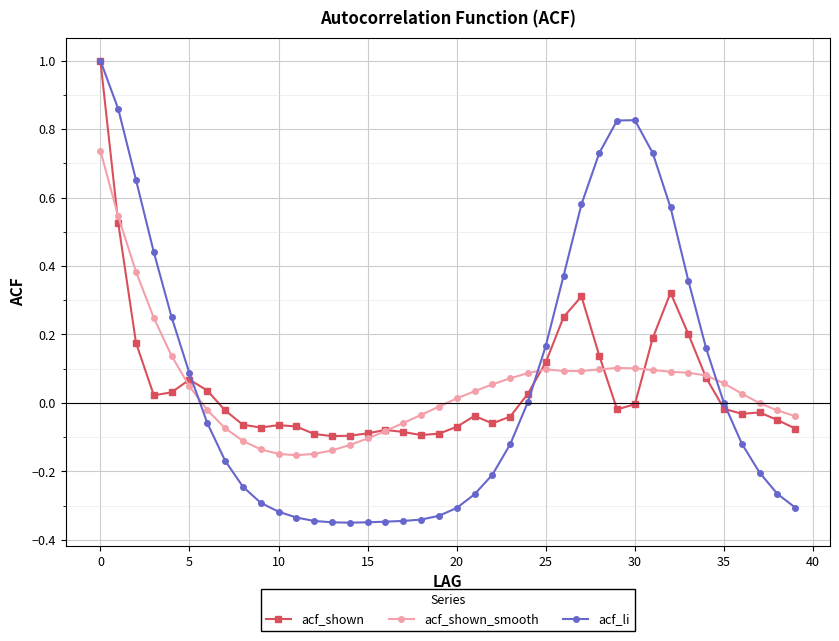

True or false: acf_shown_smooth has more than 1 interior local peaks.

True